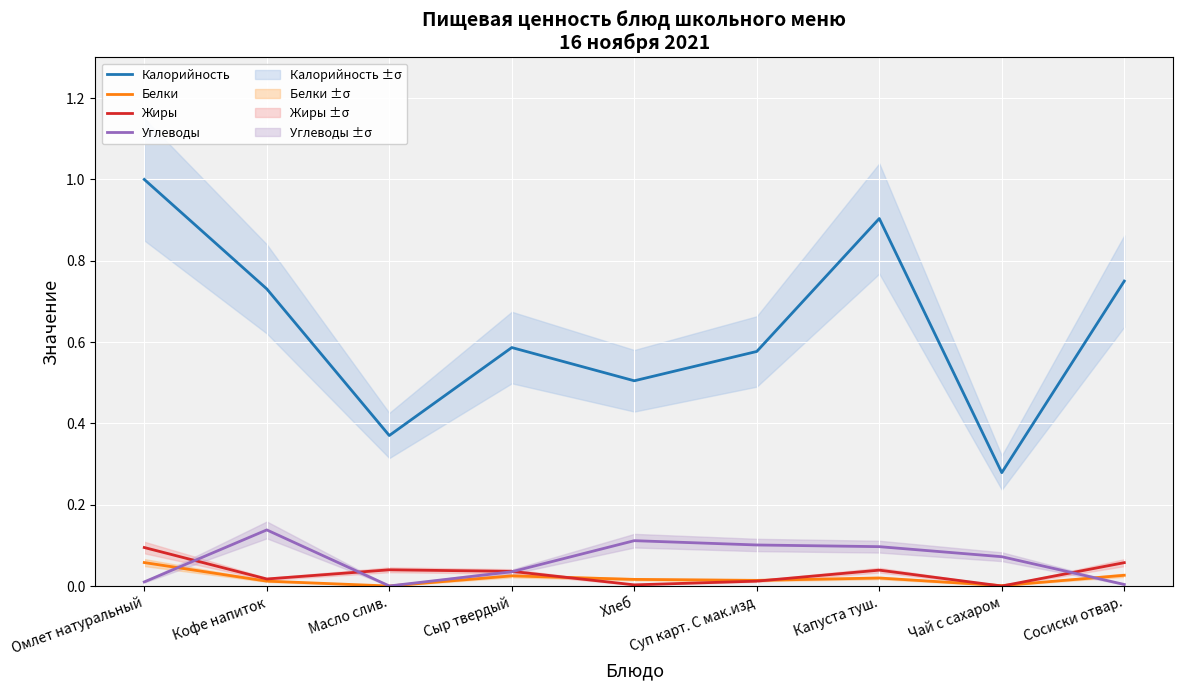

What is the label of the 7th point from the right?

Масло слив.